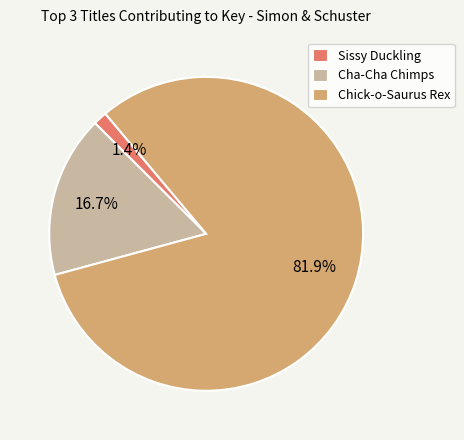

Is it true that Chick-o-Saurus Rex is 3% of the pie?

False